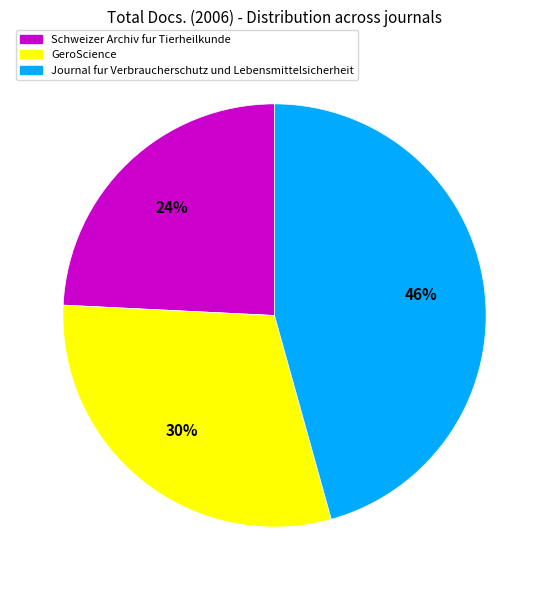

Which category has the smallest portion of the pie?

Schweizer Archiv fur Tierheilkunde